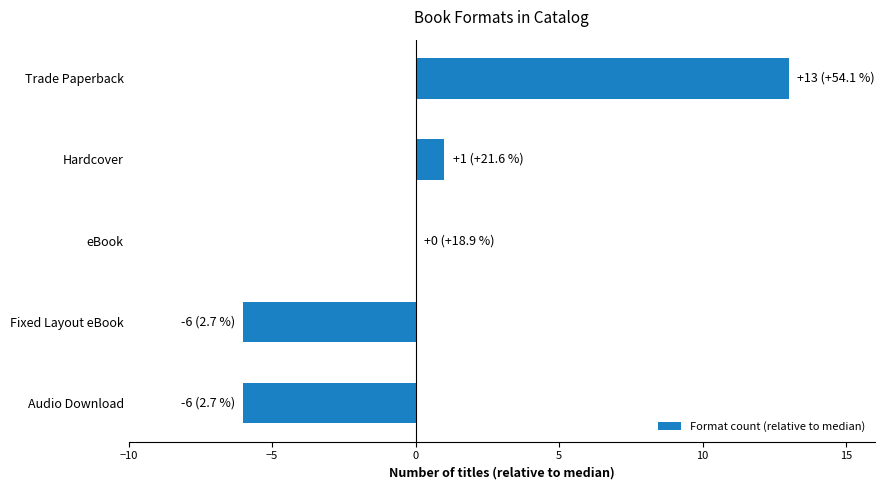

Reading bottom to top, extract all data points from this chart.

Audio Download=-6	Fixed Layout eBook=-6	eBook=0	Hardcover=1	Trade Paperback=13